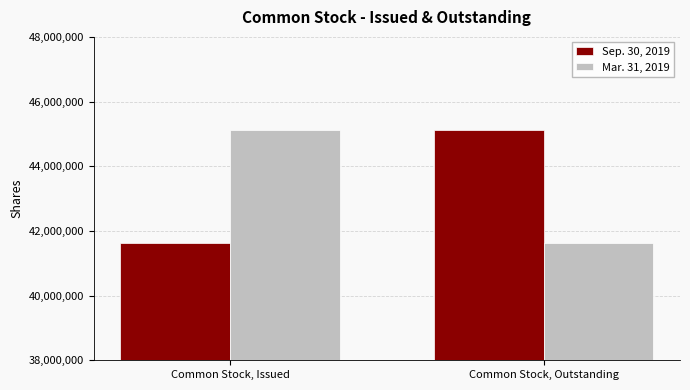

At which label does Mar. 31, 2019 reach its minimum?

Common Stock, Outstanding